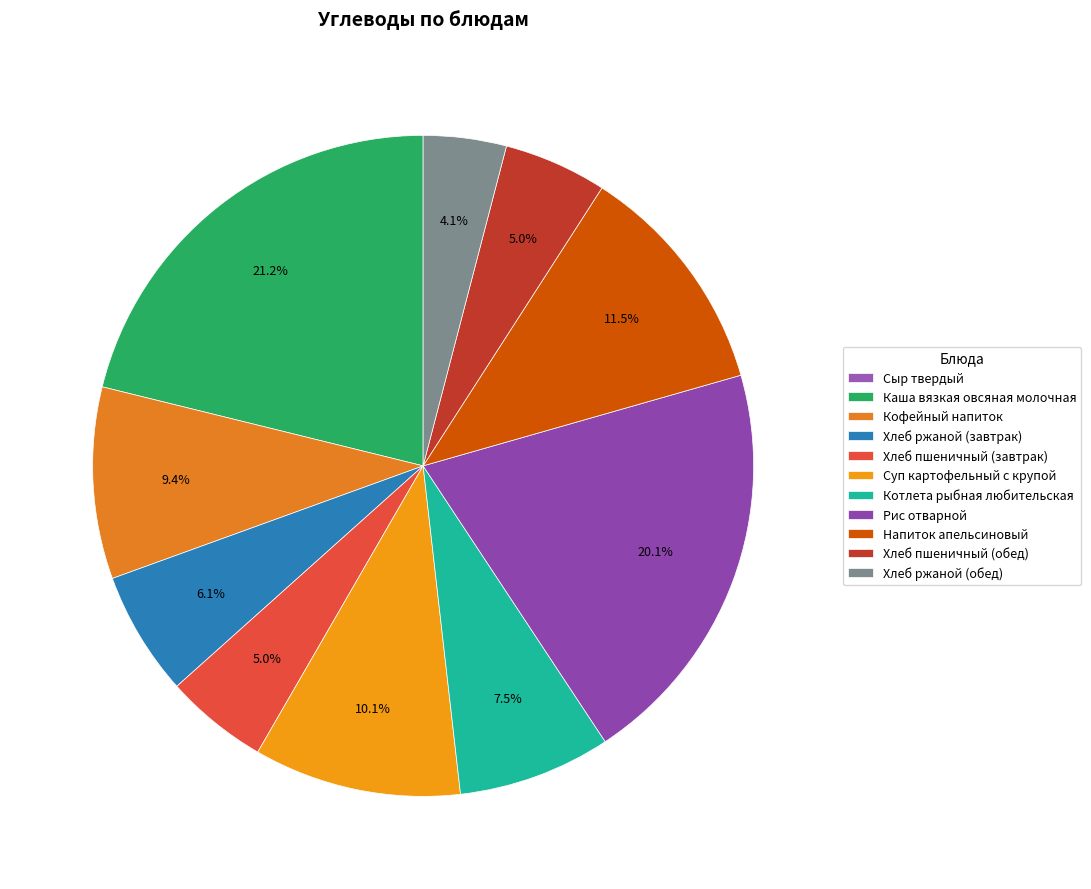

True or false: Хлеб пшеничный (обед) accounts for 1% of the total.

False